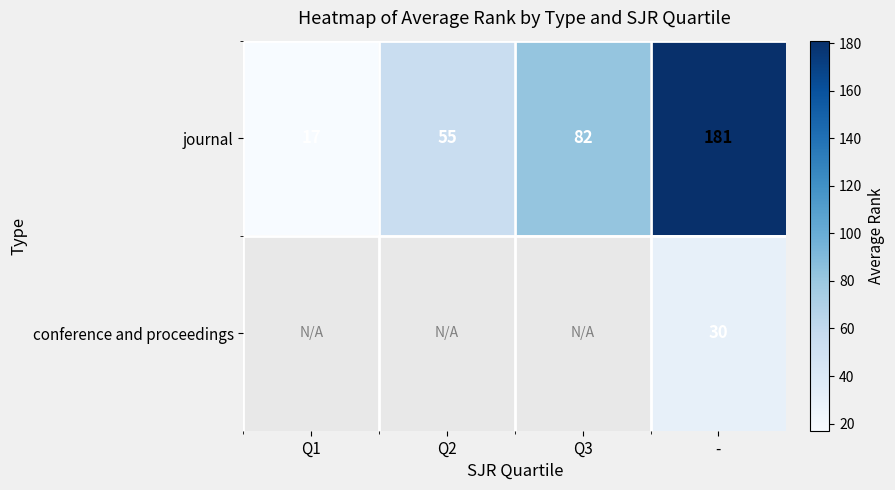

What is the total value across all series at -?

211